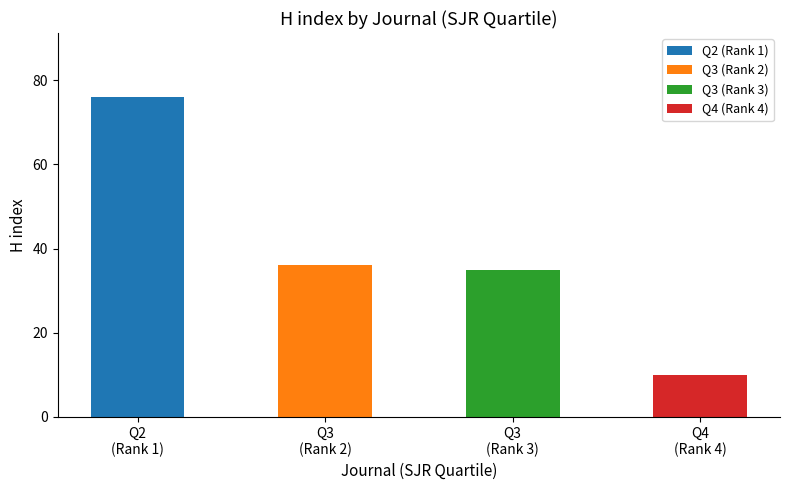

Are the bars horizontal?

No